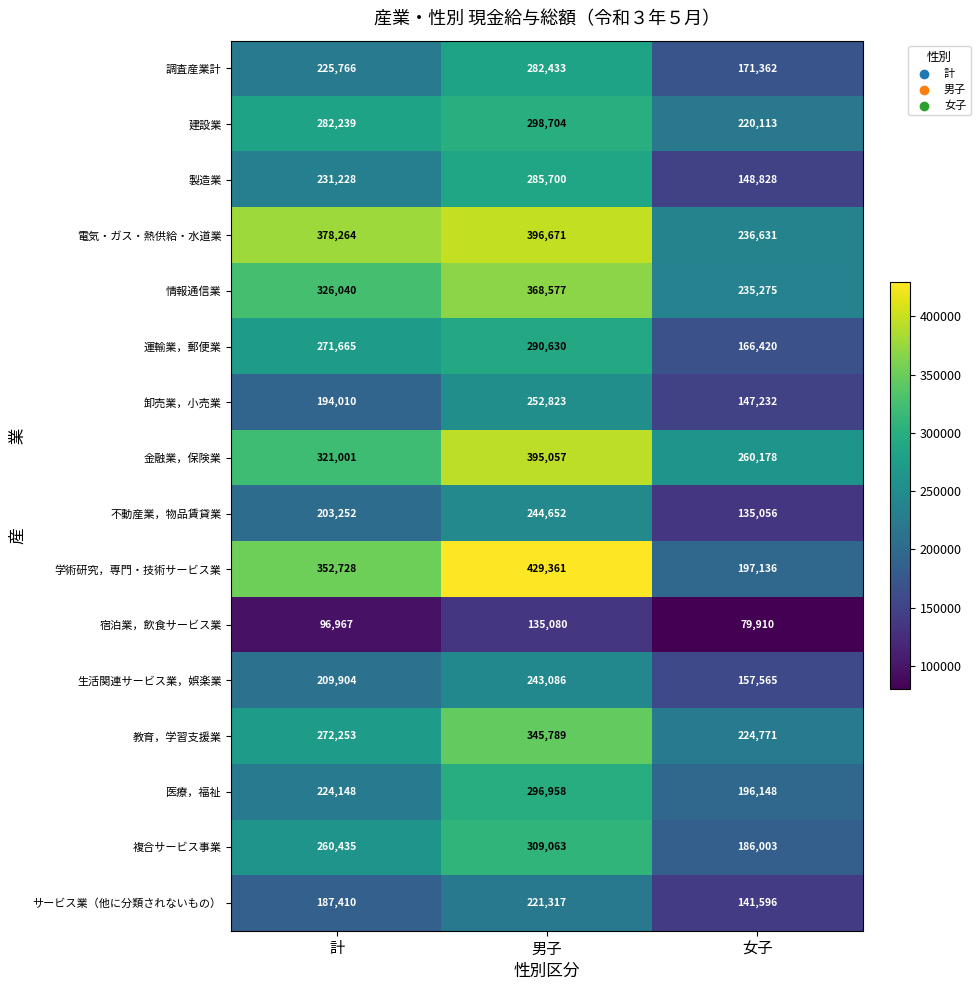

What is the difference between the maximum and second lowest values in the 宿泊業，飲食サービス業 series?

38113